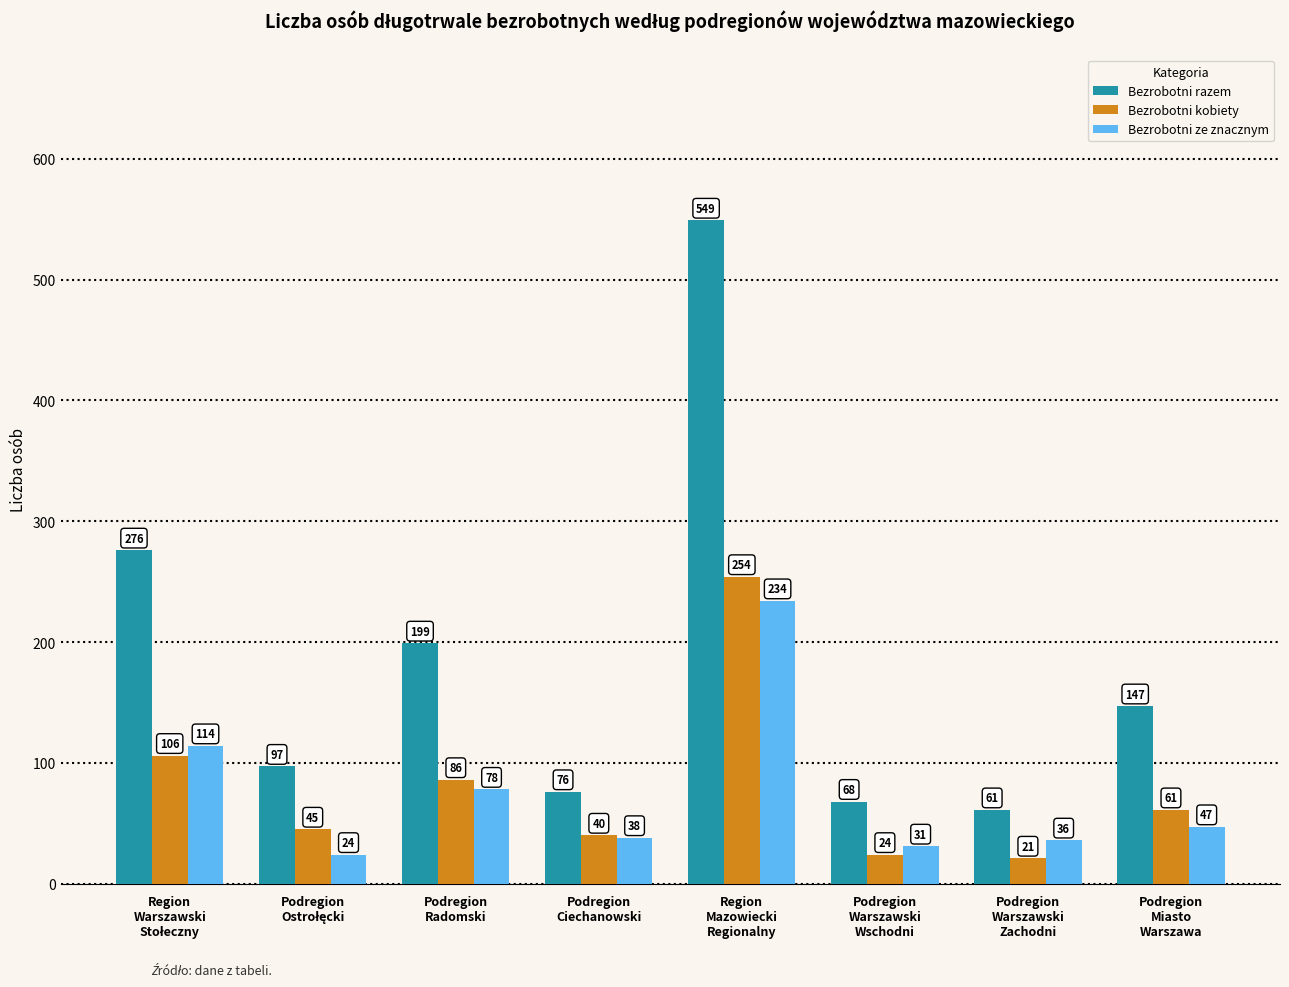

Which series has the largest total across all categories?

Bezrobotni razem